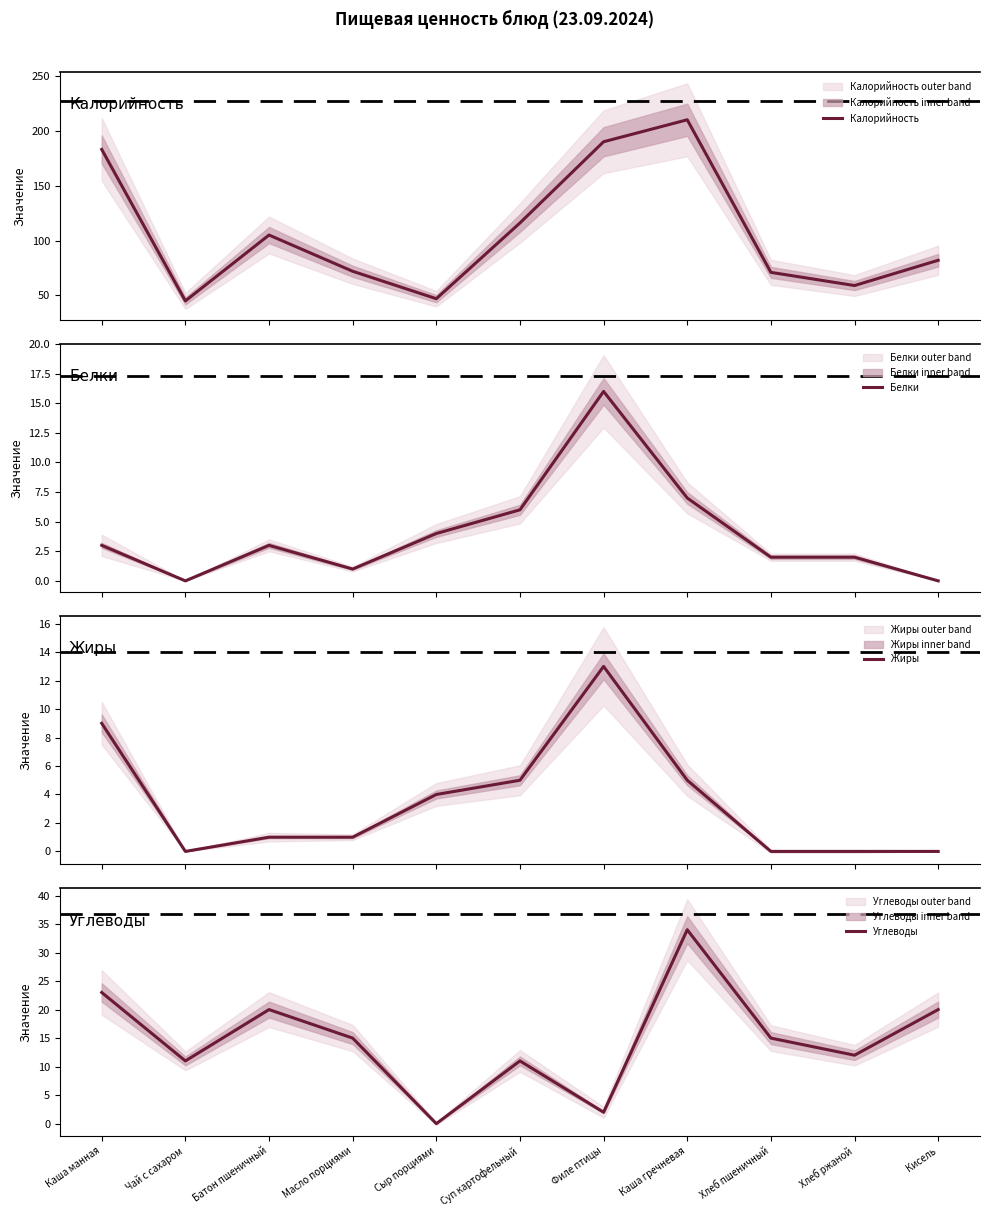

True or false: Калорийность has more than 2 interior local peaks.

False